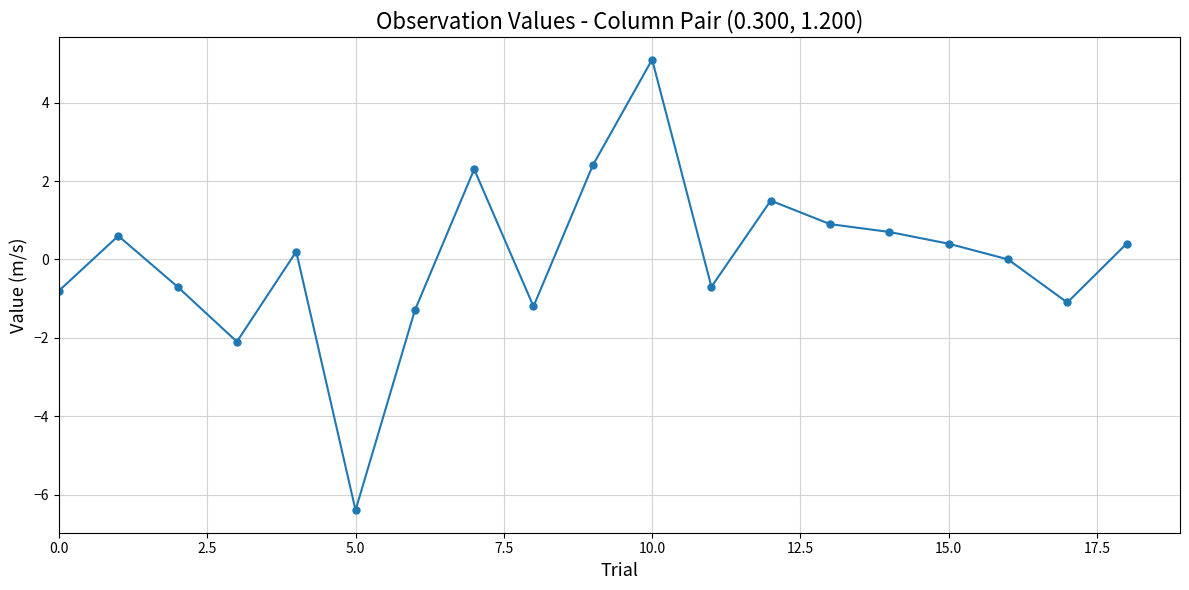

What is the difference between the maximum and minimum values?

11.5